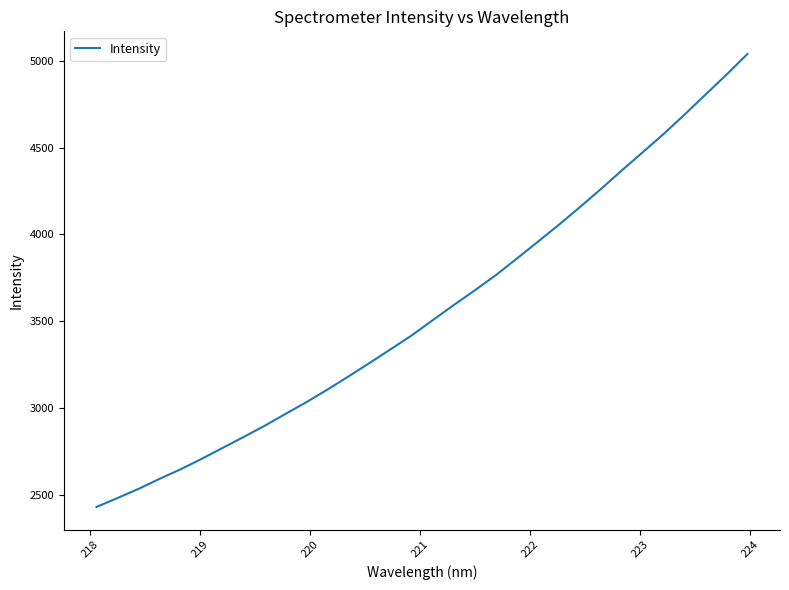

How many values are below 3504?

16